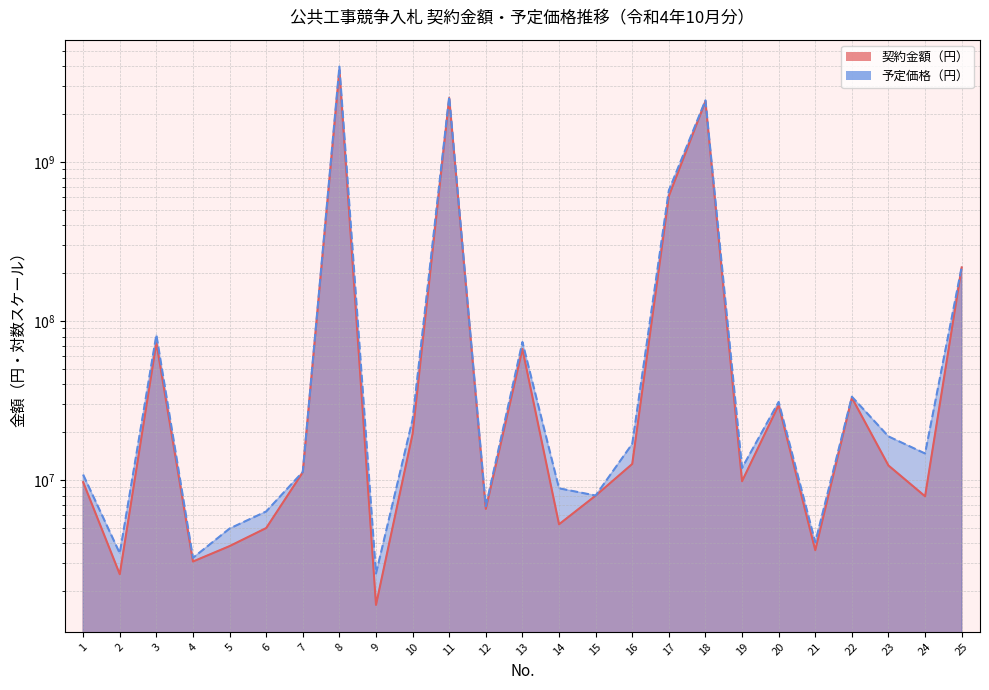

True or false: 予定価格（円） and 契約金額（円） intersect in this chart.

False